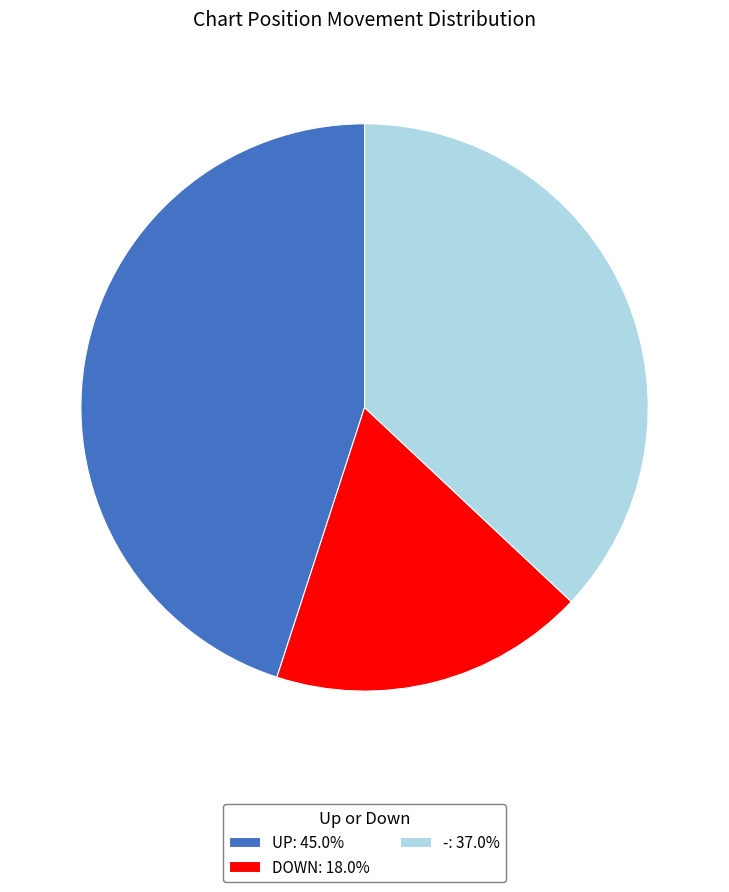

Is -: 37.0% the majority of the pie?

No